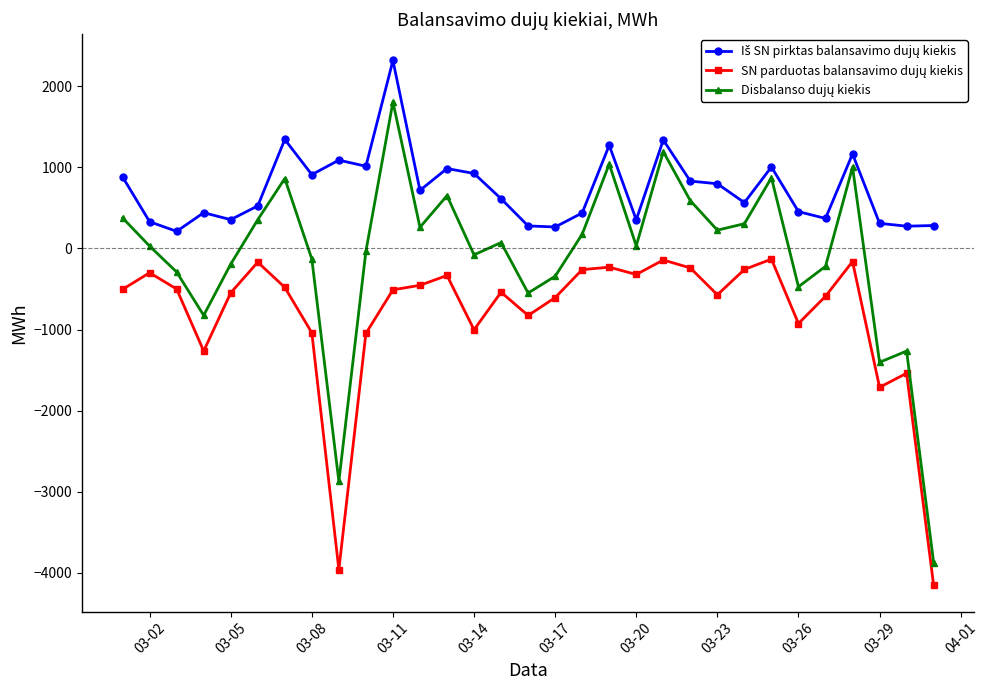

What is the greatest value displayed?

2315.7